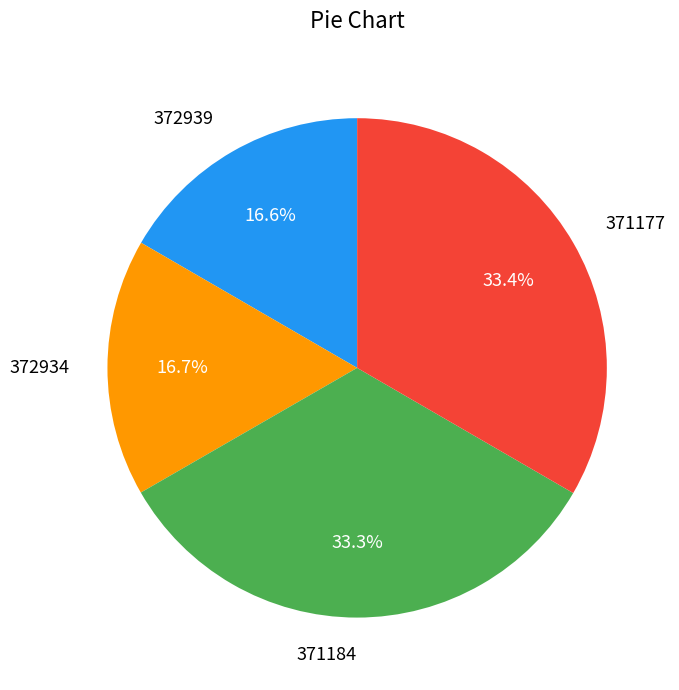

Is there any slice that represents more than half of the pie?

No